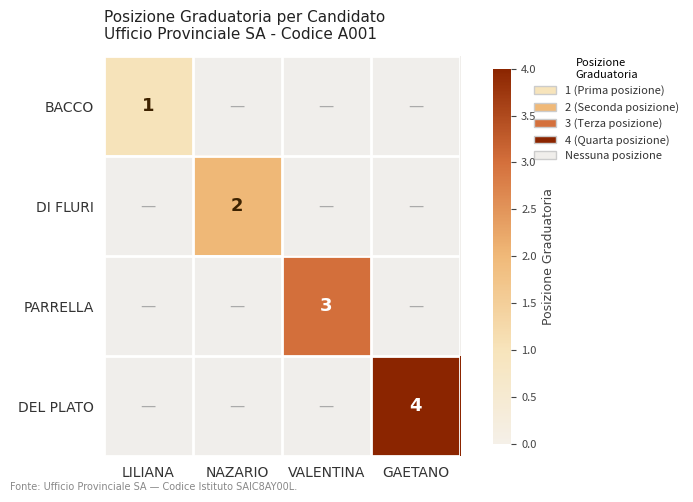

What value does the BACCO series have at LILIANA?

1